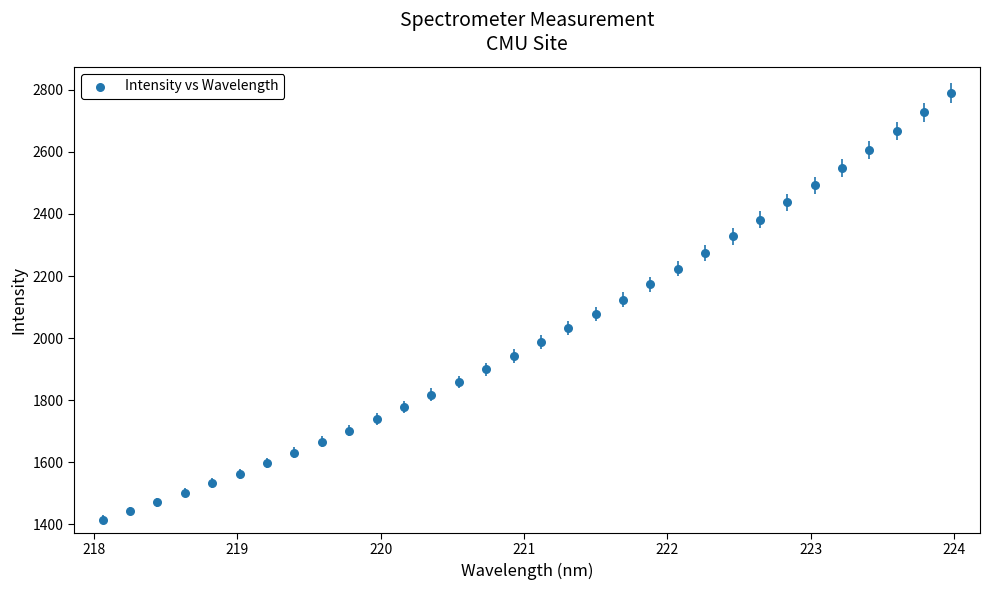

What is the range of Y values (max minus min)?

1375.3